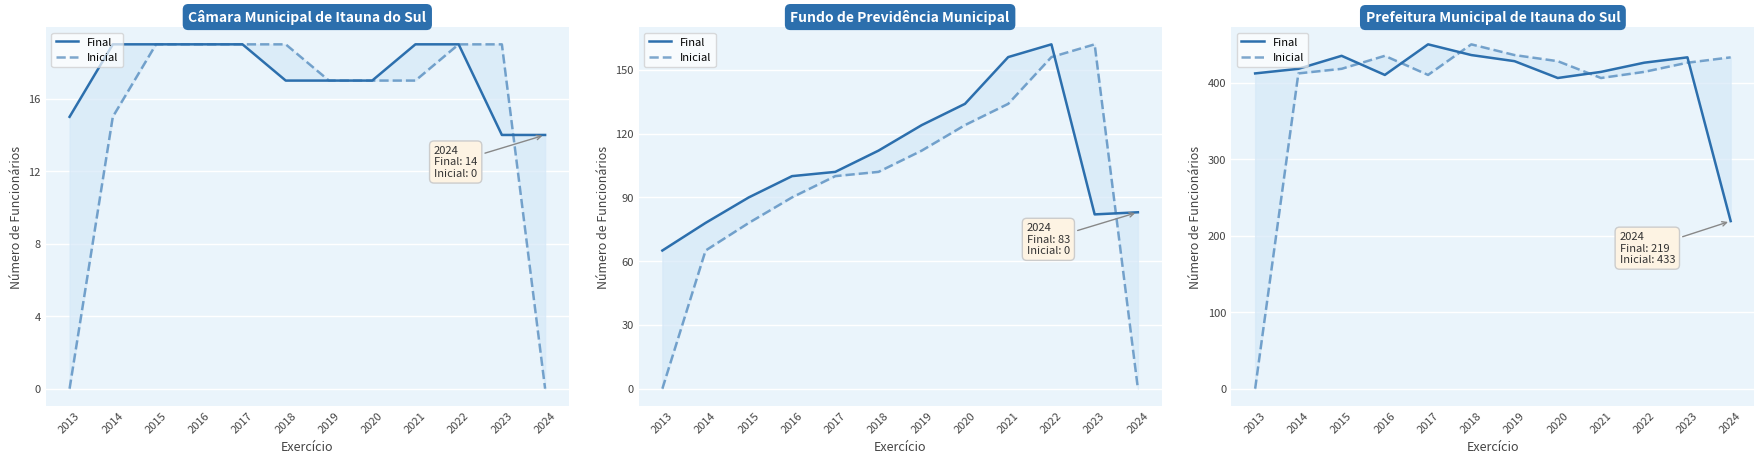

True or false: Final has more than 2 interior local peaks.

True